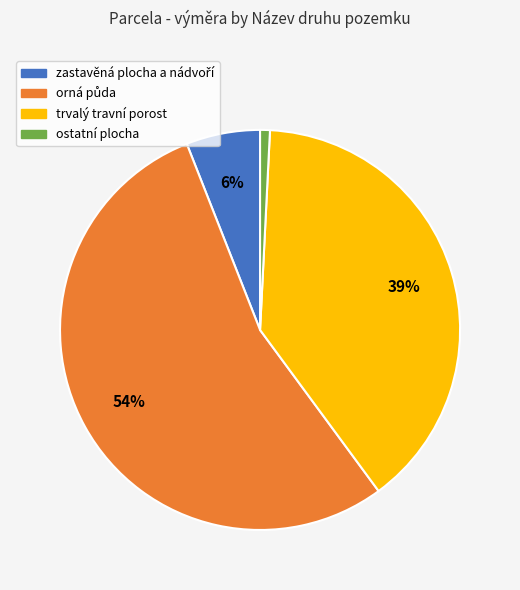

To the nearest percent, what is the average slice percentage?

25%